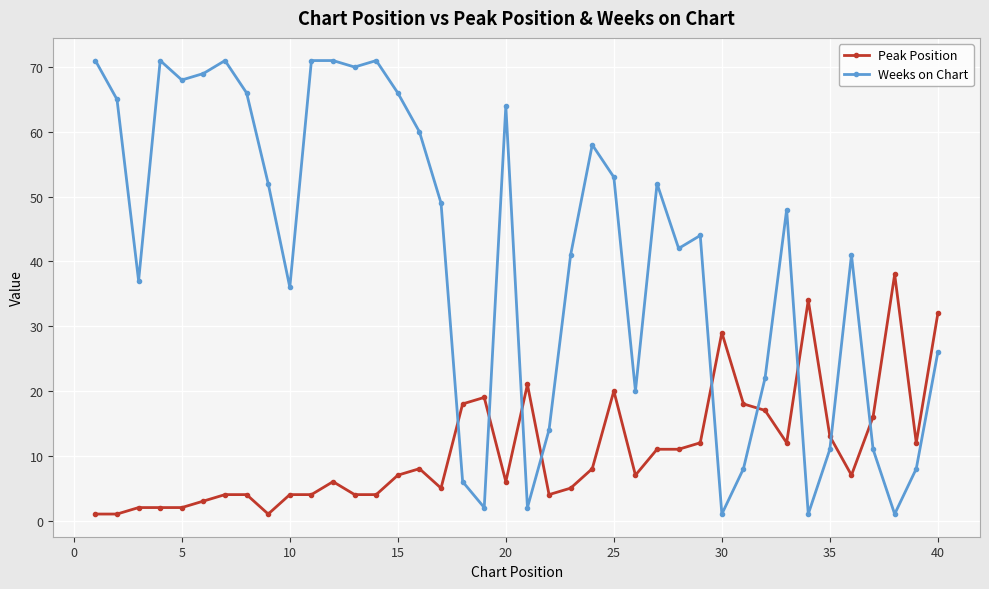

What is the value of the Weeks on Chart point at the 28th from the left?

42